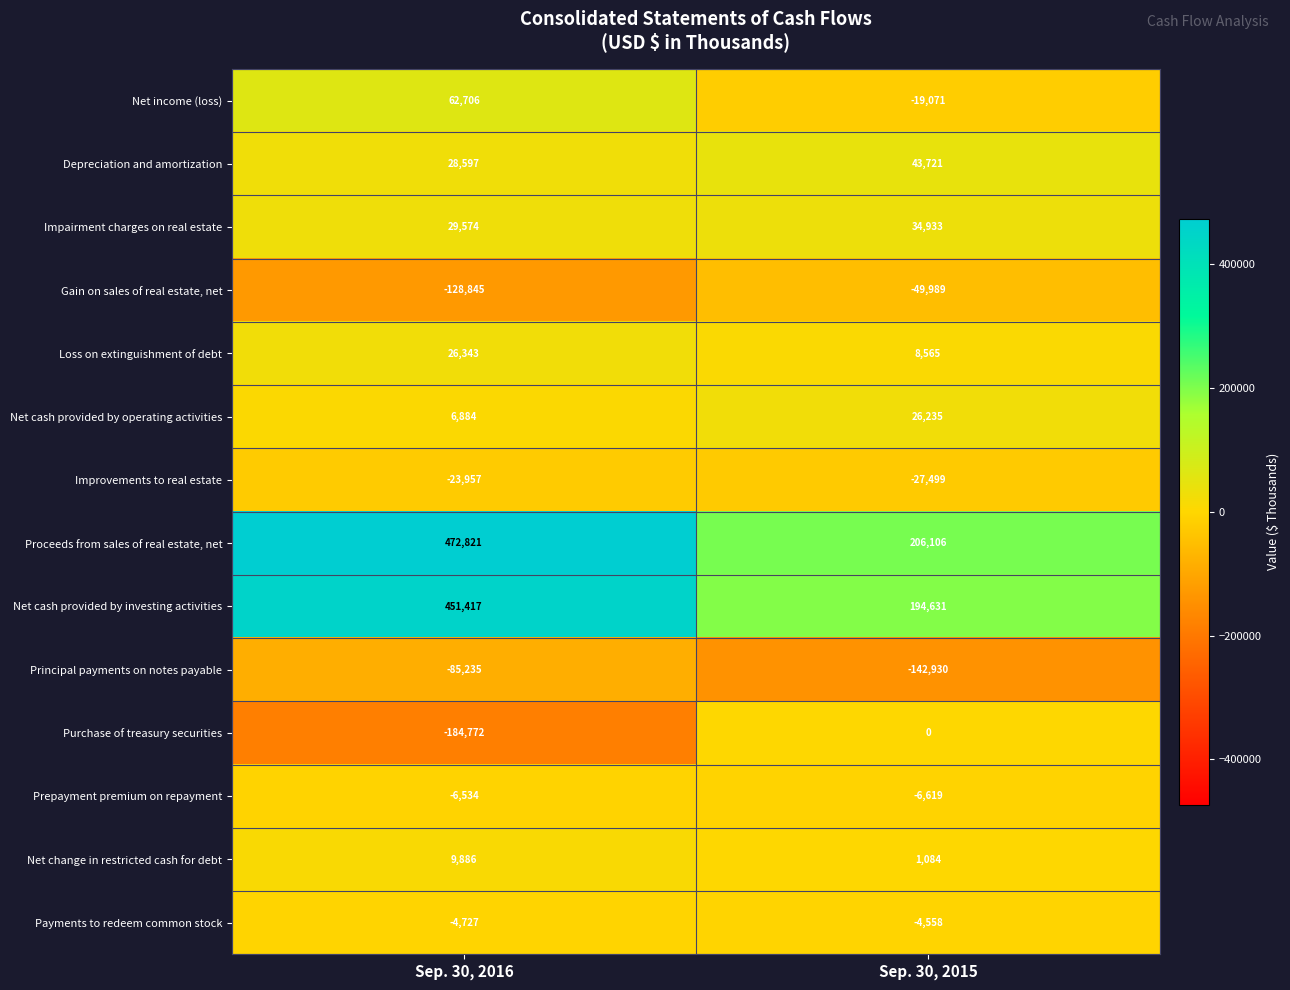

Reading left to right, extract all data points from this chart.

Net income (loss): 62706	-19071
Depreciation and amortization: 28597	43721
Impairment charges on real estate: 29574	34933
Gain on sales of real estate, net: -128845	-49989
Loss on extinguishment of debt: 26343	8565
Net cash provided by operating activities: 6884	26235
Improvements to real estate: -23957	-27499
Proceeds from sales of real estate, net: 472821	206106
Net cash provided by investing activities: 451417	194631
Principal payments on notes payable: -85235	-142930
Purchase of treasury securities: -184772	0
Prepayment premium on repayment: -6534	-6619
Net change in restricted cash for debt: 9886	1084
Payments to redeem common stock: -4727	-4558